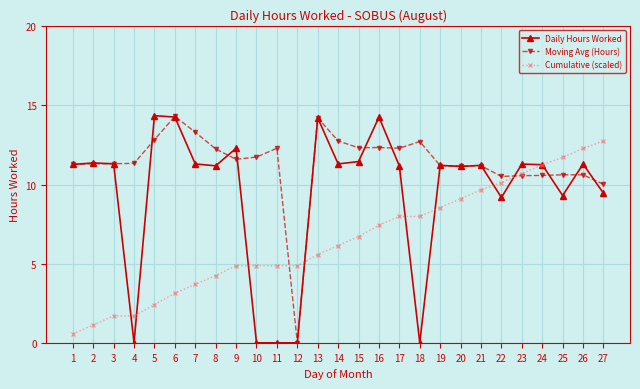

The Cumulative (scaled) series shows 11.2 at 24. True or false?

True